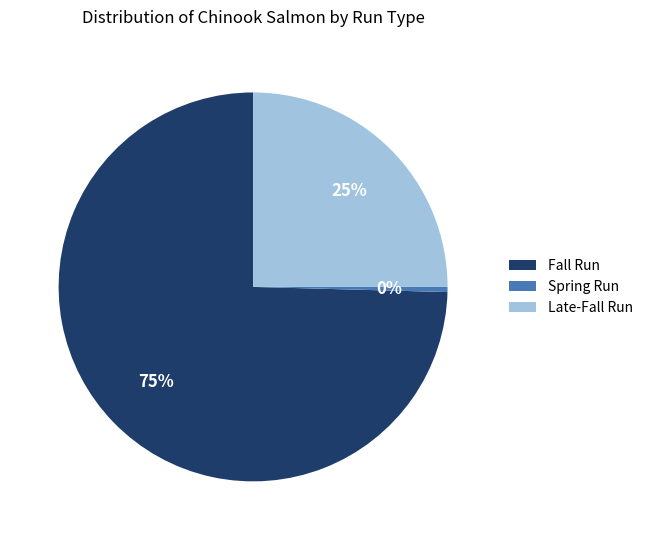

Does any single category account for the majority?

Yes